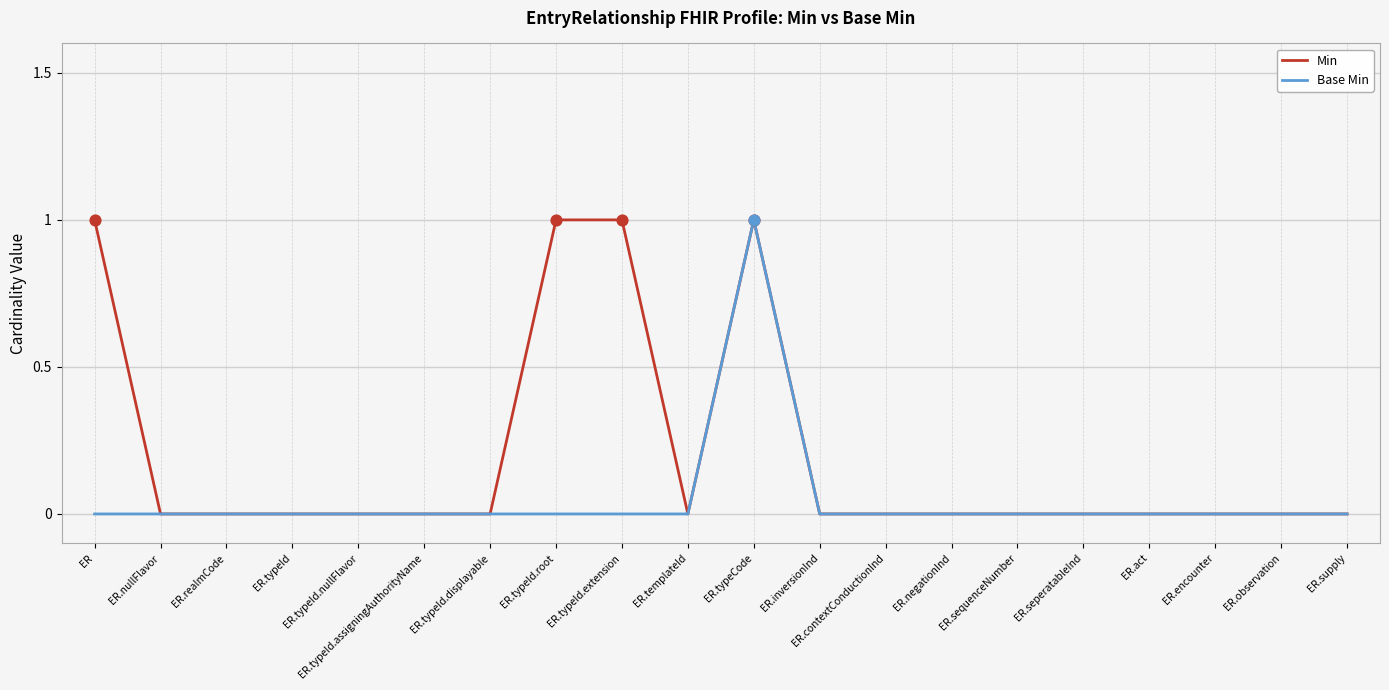

What position from the right is ER.templateId?

11